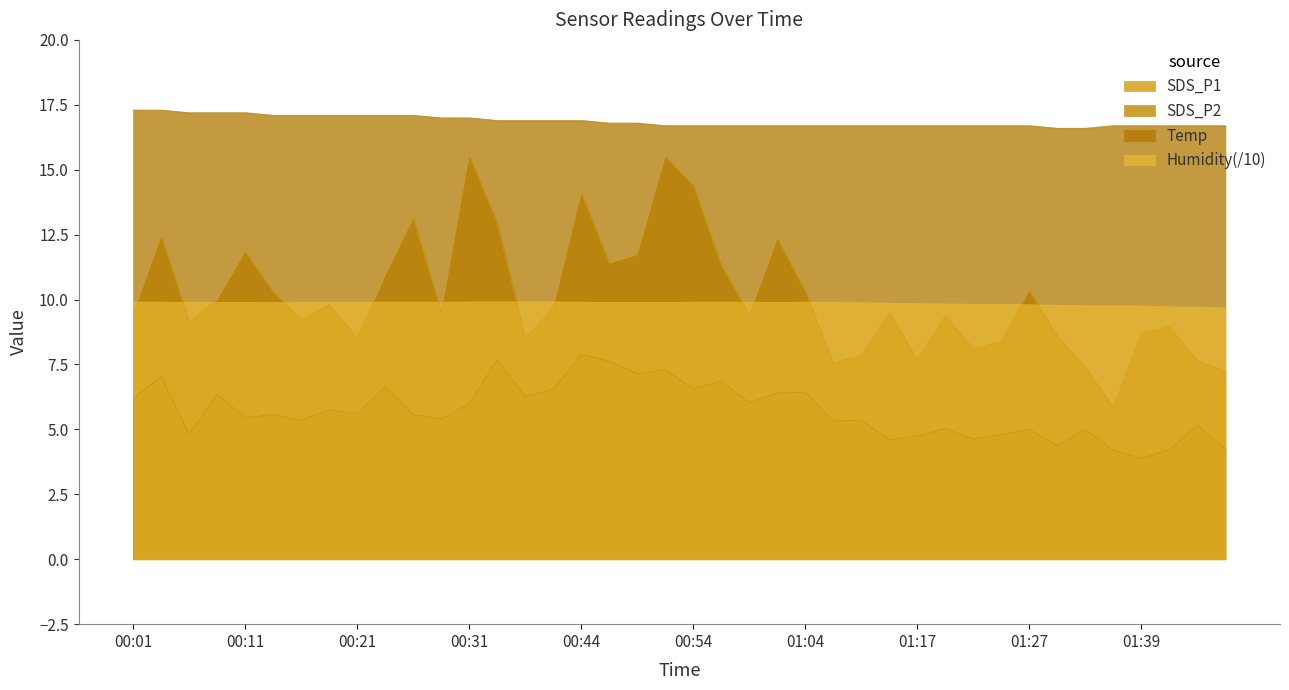

Between 00:54 and 01:04, which series saw the biggest shift?

SDS_P1